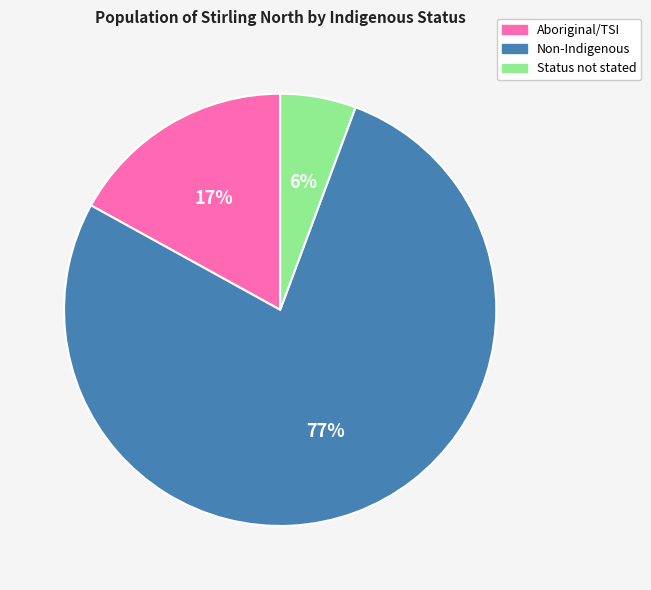

To the nearest percent, what is the average slice percentage?

33%